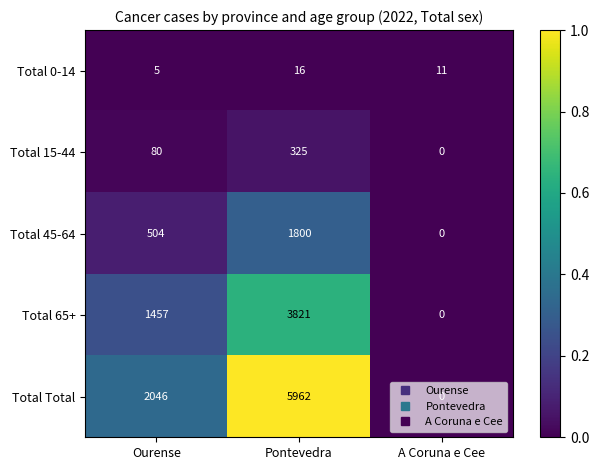

Which category has the lowest value across all series?

A Coruna e Cee